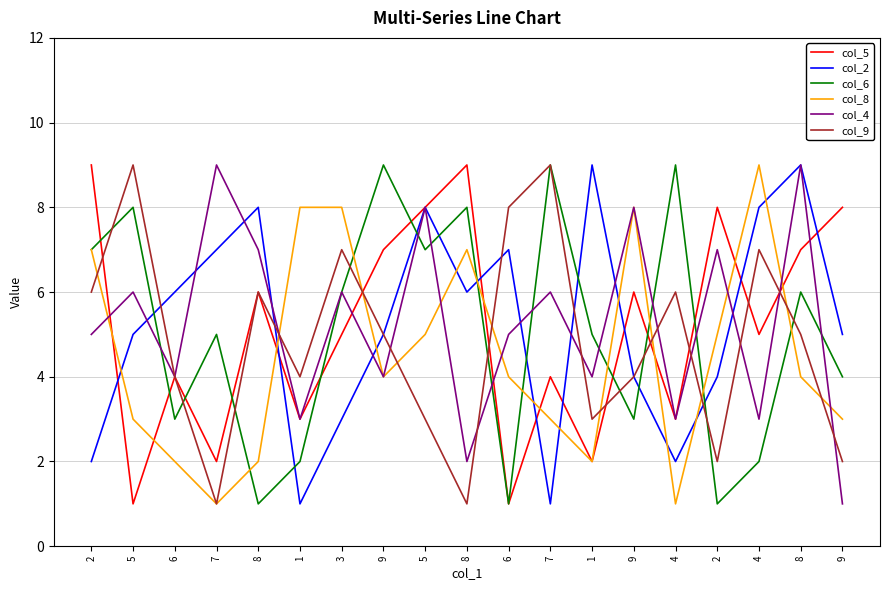

What are all the series names shown in the legend?

col_5, col_2, col_6, col_8, col_4, col_9